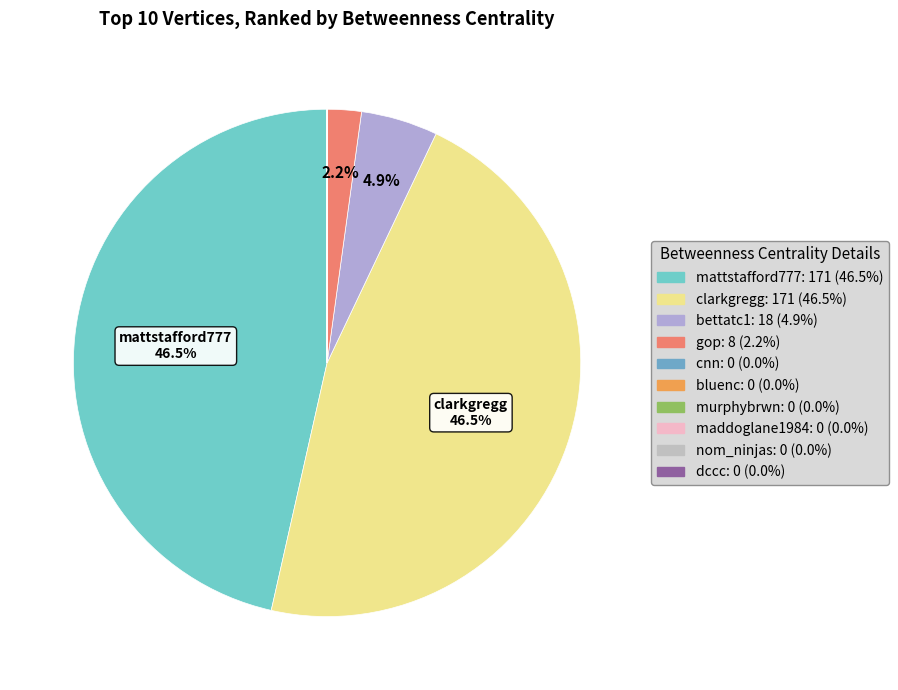

Does bluenc account for over 50% of the chart?

No